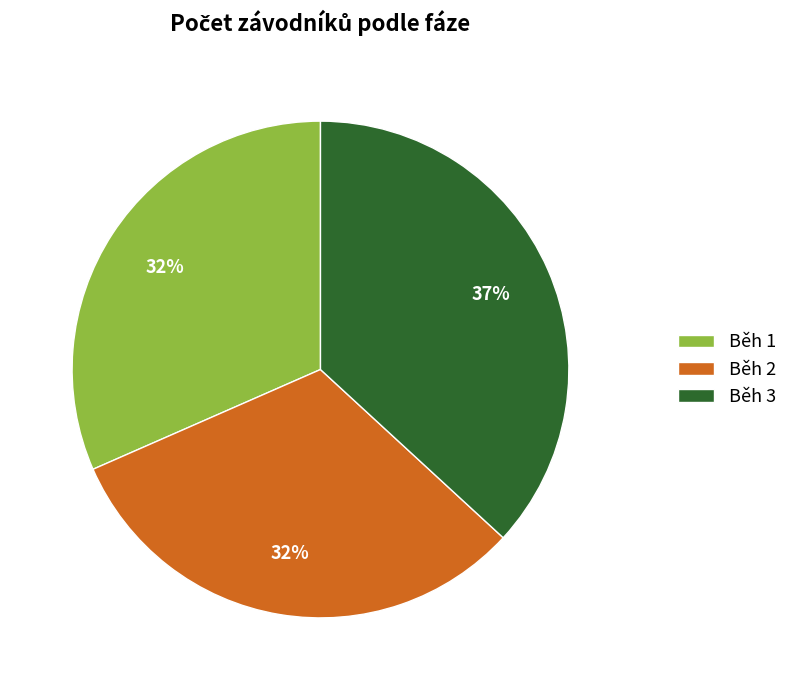

Count the number of slices in the pie.

3